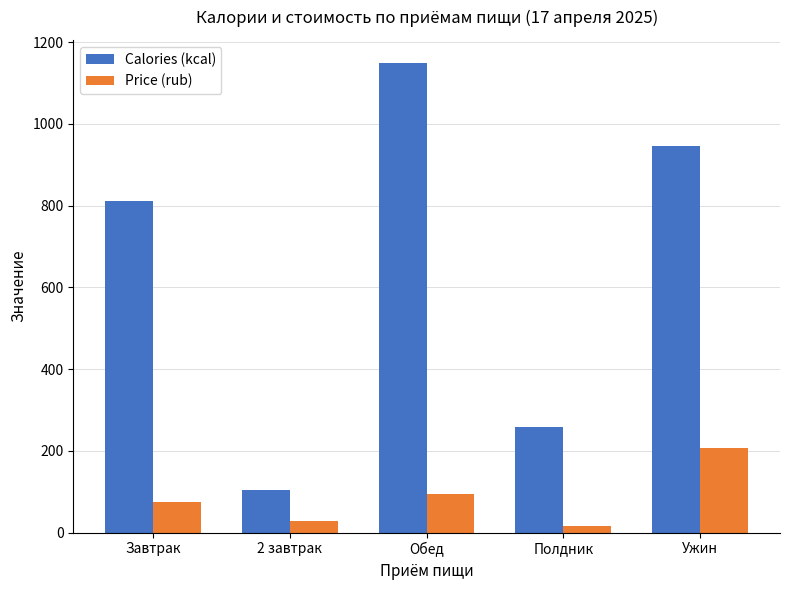

How many bars are there in total?

10